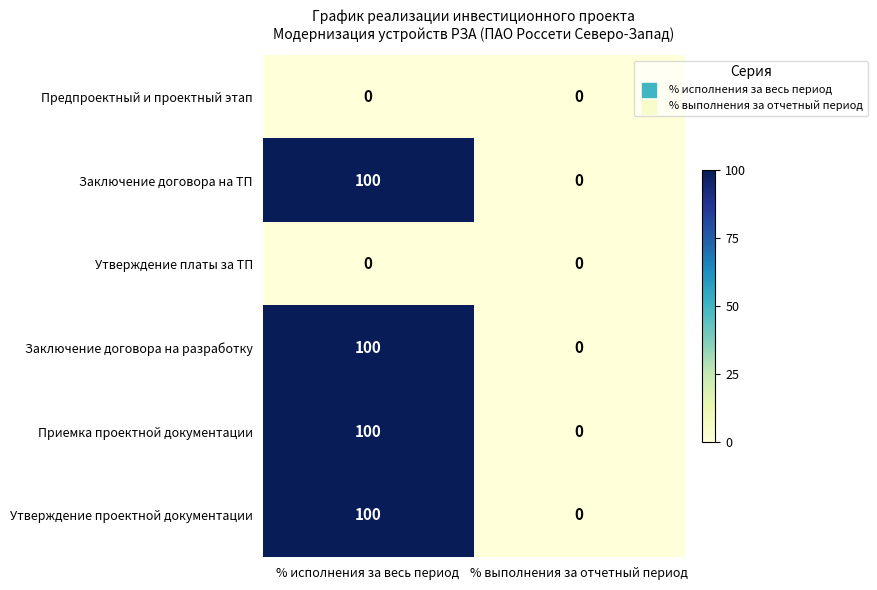

At which category is the sum across all series the highest?

% исполнения за весь период